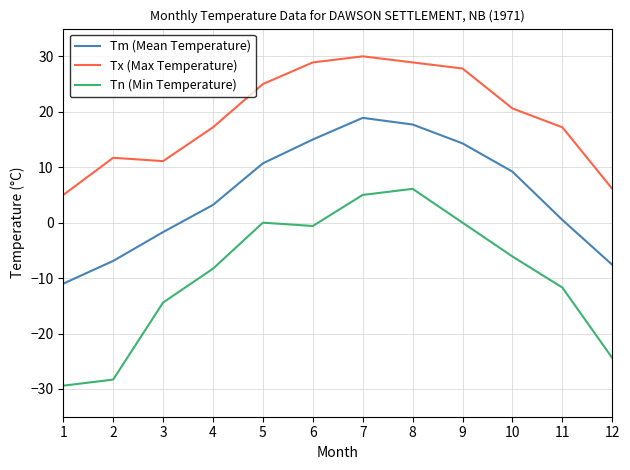

What is the sum of the Tx (Max Temperature) values at 8 and 9?

56.7